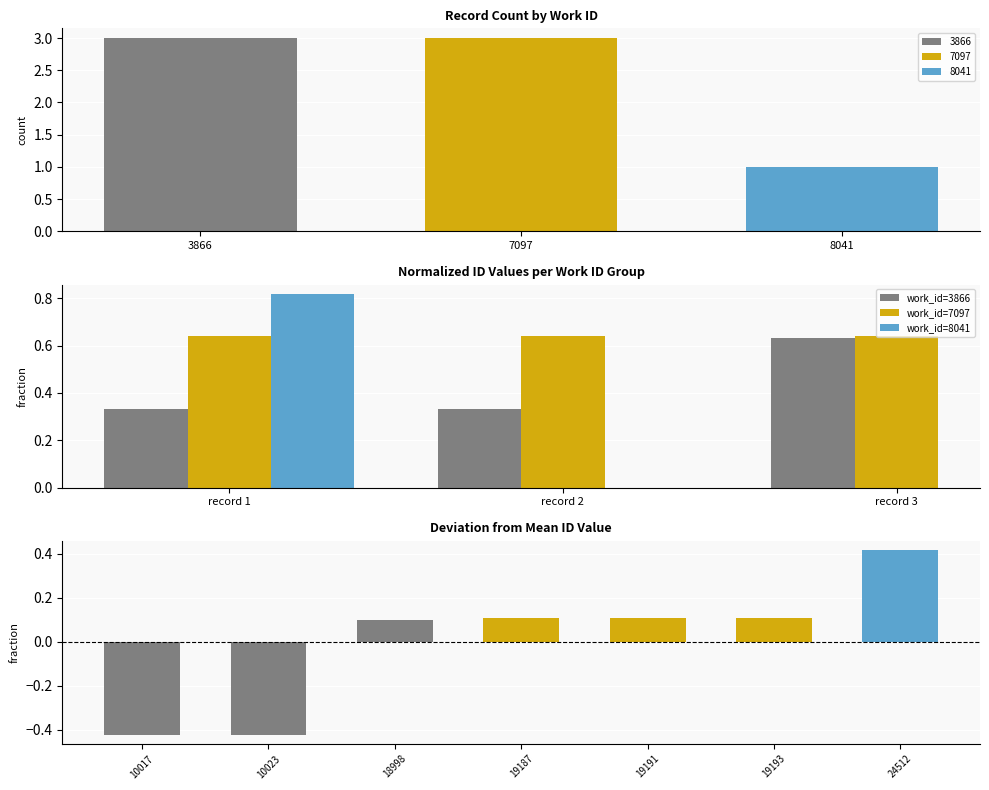

What is the value of the work_id=7097 bar at the 1st from the left?

0.6